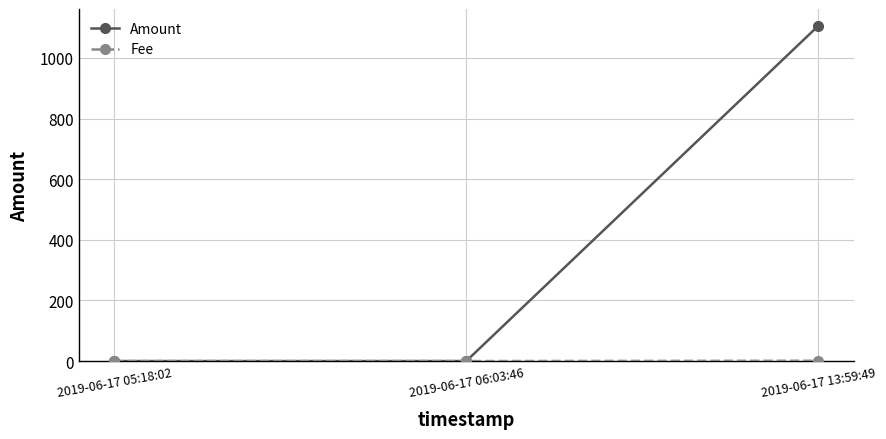

What is the sum of all Amount values?

1106.4